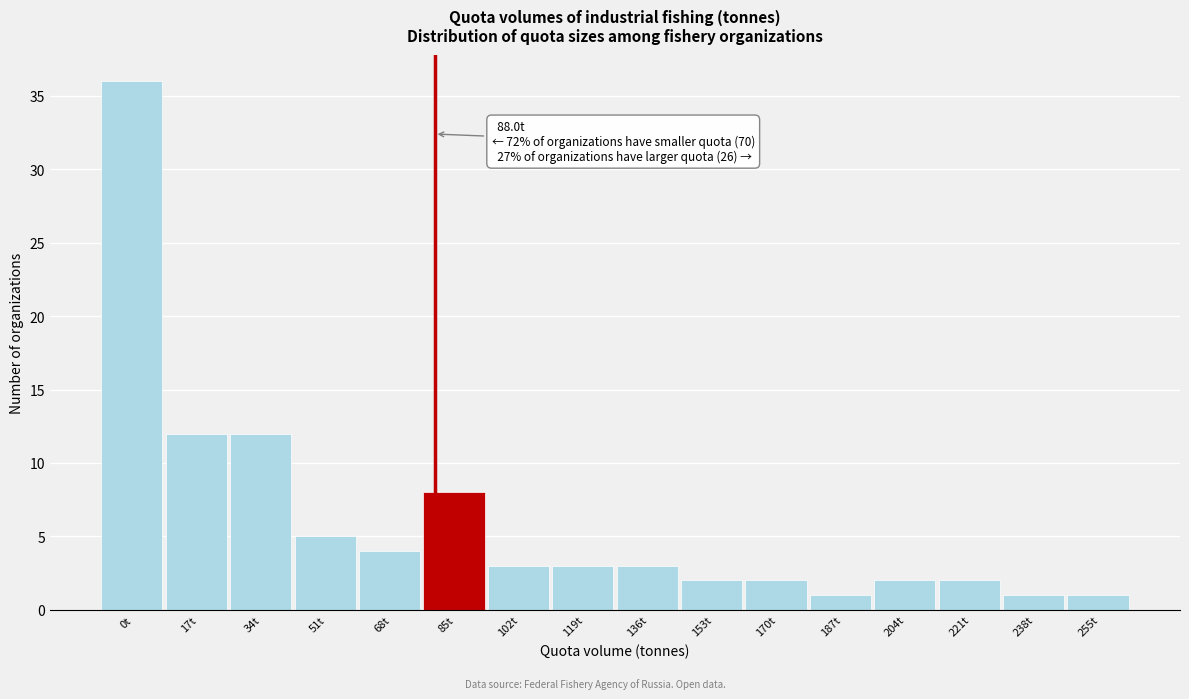

Reading left to right, transcribe all the data shown in this chart.

0t=36	17t=12	34t=12	51t=5	68t=4	85t=8	102t=3	119t=3	136t=3	153t=2	170t=2	187t=1	204t=2	221t=2	238t=1	255t=1